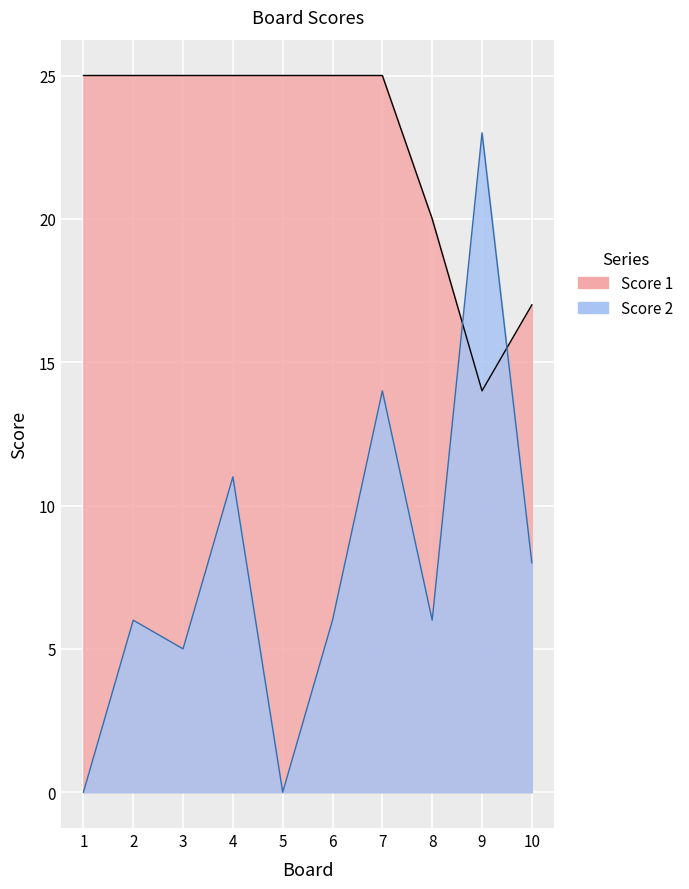

Reading left to right, extract all data points from this chart.

Score 1: 1=25	2=25	3=25	4=25	5=25	6=25	7=25	8=20	9=14	10=17
Score 2: 1=0	2=6	3=5	4=11	5=0	6=6	7=14	8=6	9=23	10=8